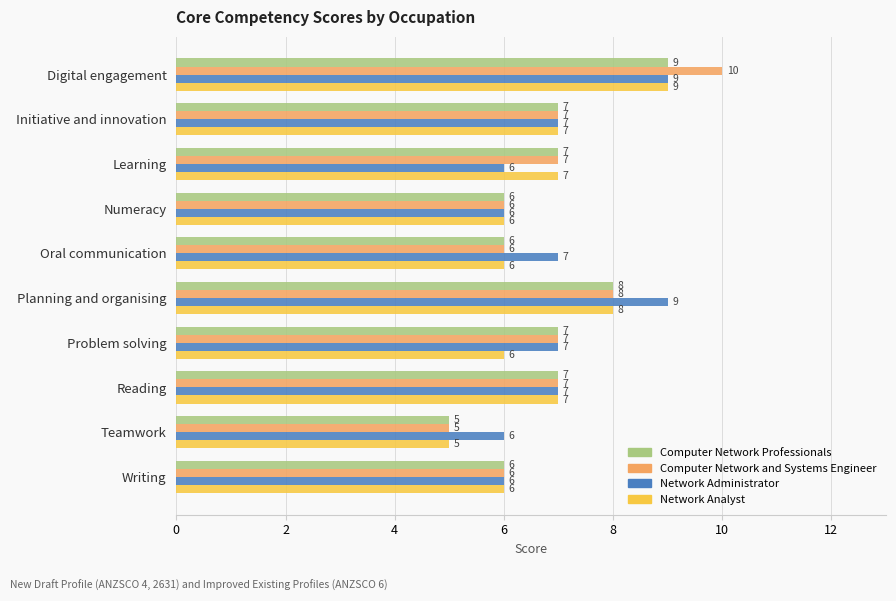

Read the Computer Network and Systems Engineer value at Learning.

7